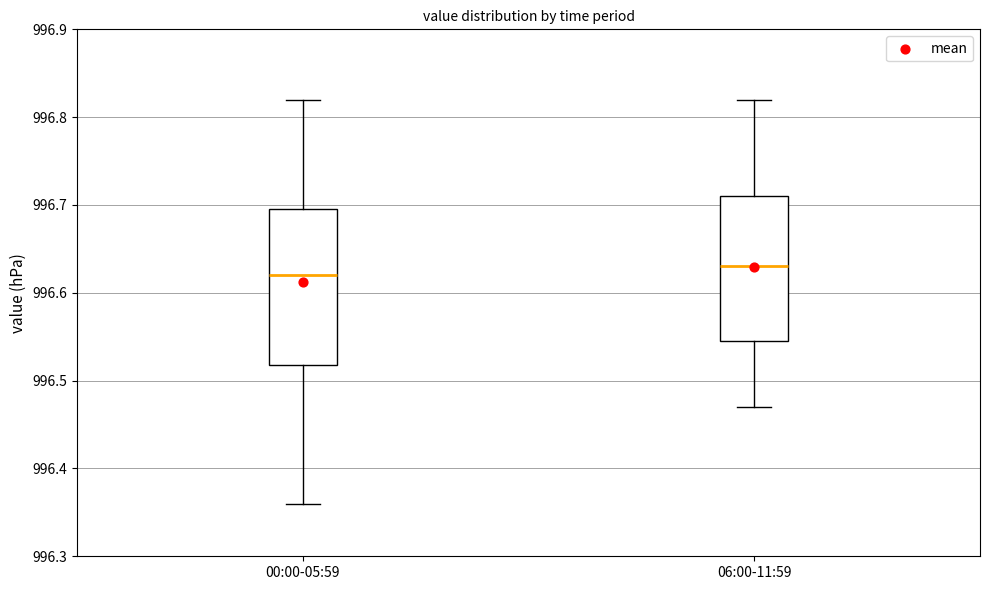

Where does the median line of the box for 06:00-11:59 sit on the y-axis? The values are not printed on the chart, so give them approximately, as read against the axis.

996.63